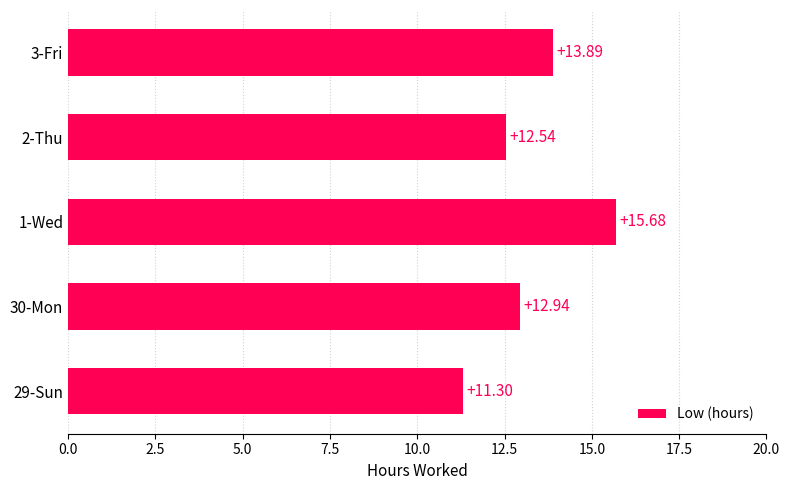

Which has a higher value, 2-Thu or 1-Wed?

1-Wed